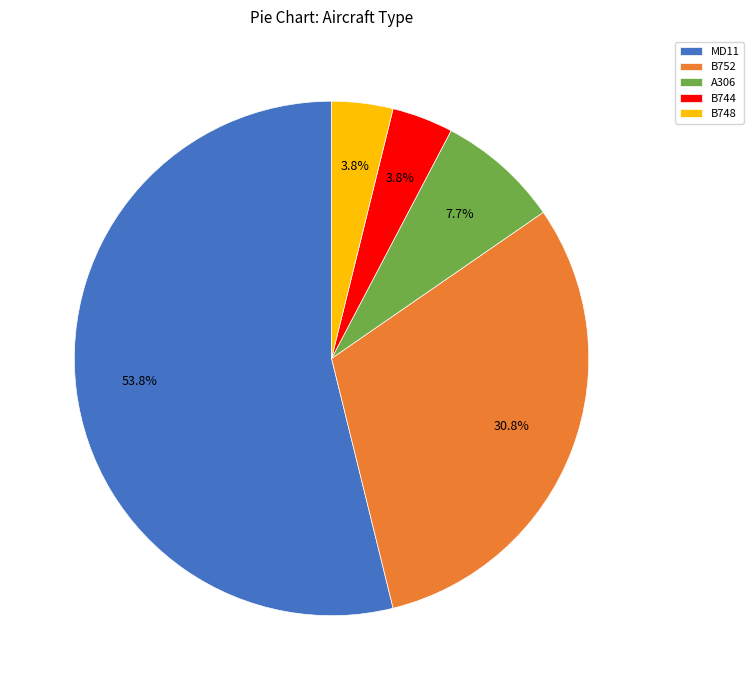

Is it true that MD11 is 59% of the pie?

False